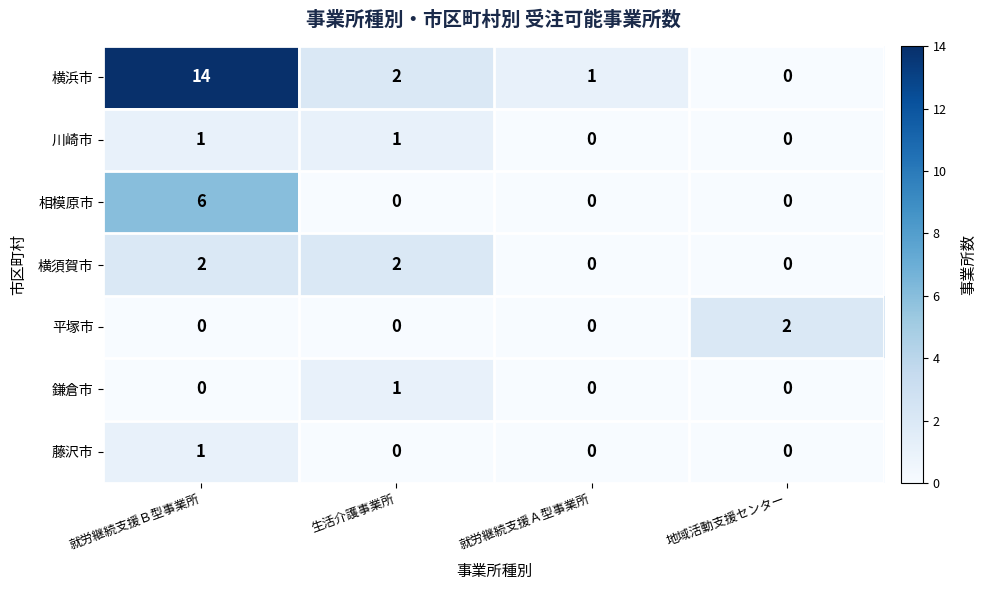

Which series changed the most between 就労継続支援Ａ型事業所 and 地域活動支援センター?

平塚市